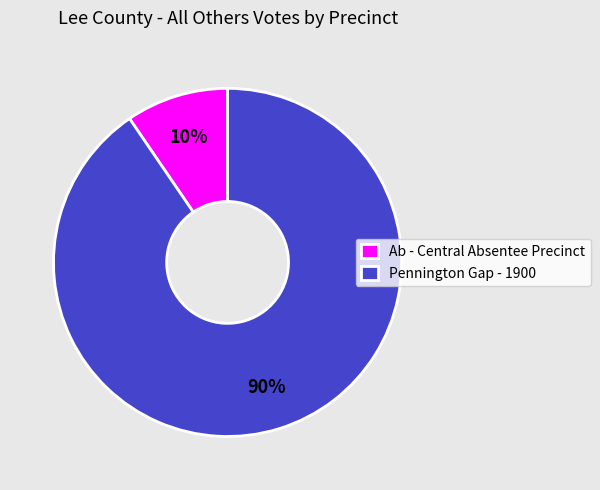

Do Pennington Gap - 1900 and Ab - Central Absentee Precinct together represent more than half of the pie?

Yes